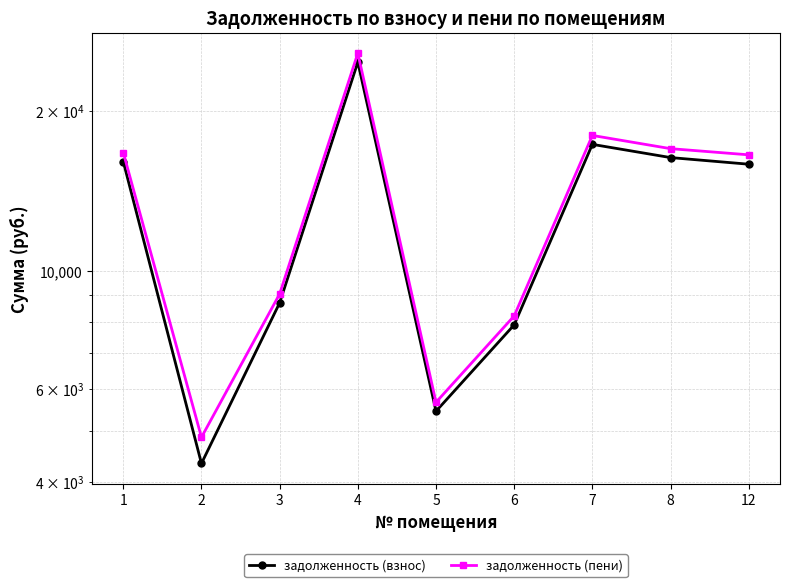

At which category is the sum across all series the highest?

4